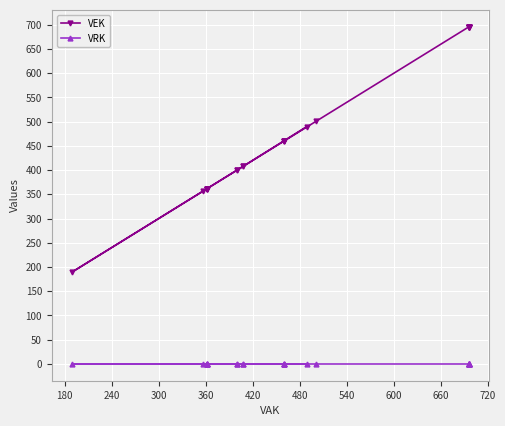

How many series are shown in this chart?

2